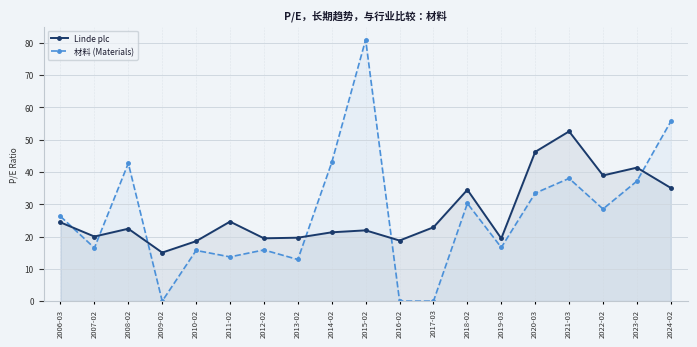

What are all the series names shown in the legend?

Linde plc, 材料 (Materials)